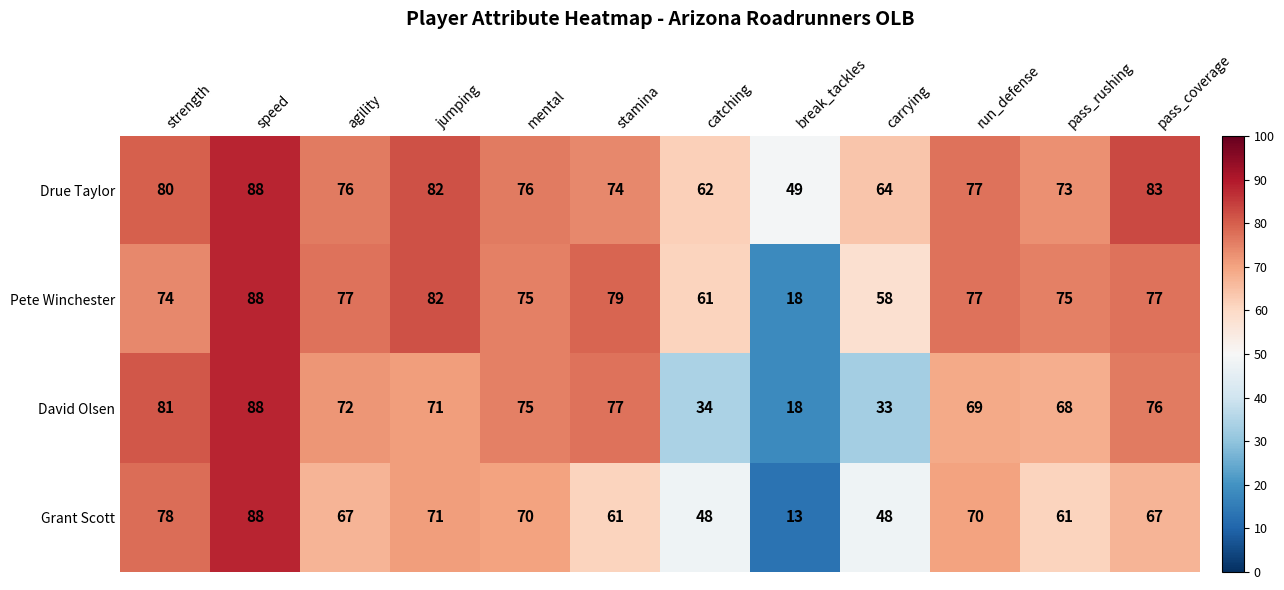

At which category is the sum across all series the highest?

speed